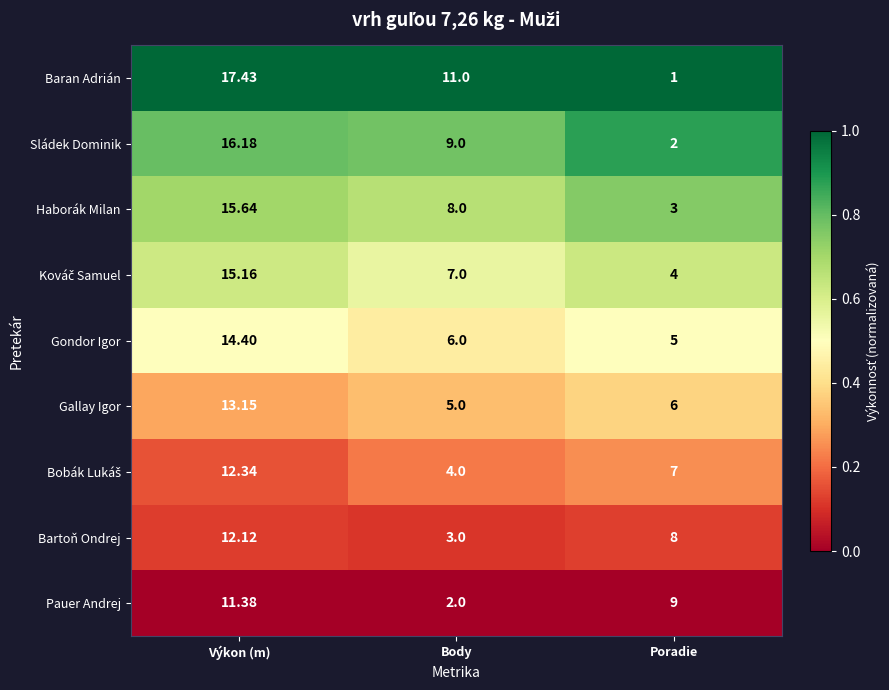

Is the value of Baran Adrián at Poradie greater than the value of Bartoň Ondrej at Body?

No